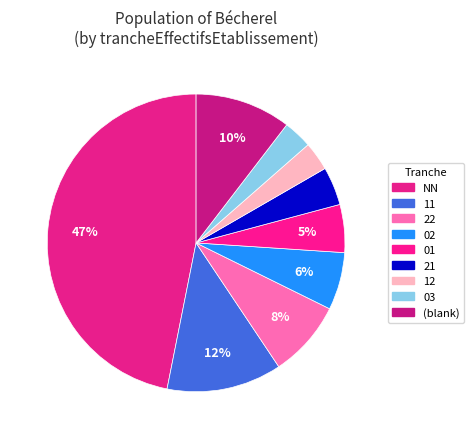

How many slices are in this pie chart?

9